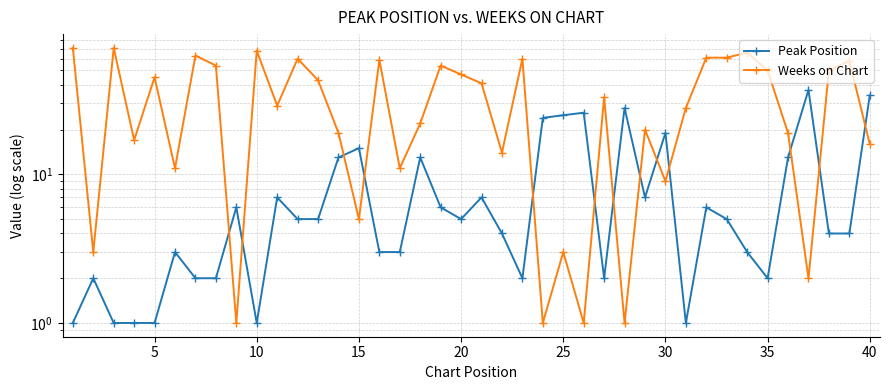

Rank the series by their maximum value, from highest to lowest.

Weeks on Chart, Peak Position